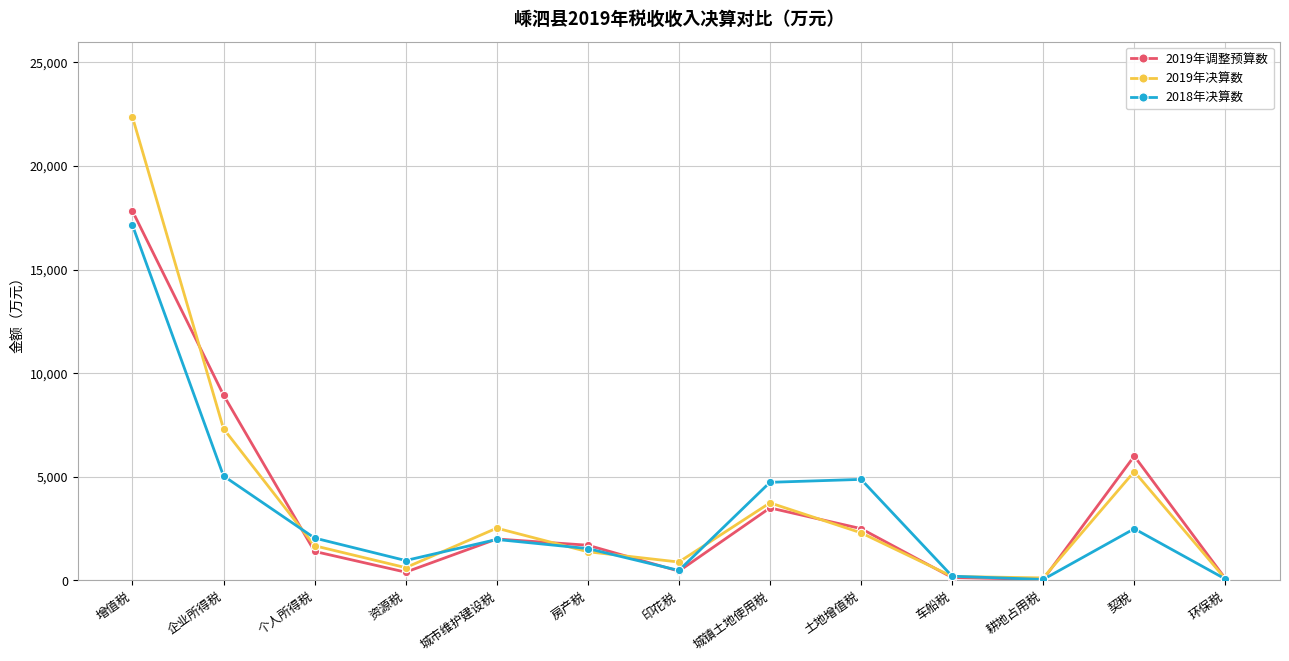

At 增值税, list the series in order from smallest to largest.

2018年决算数, 2019年调整预算数, 2019年决算数